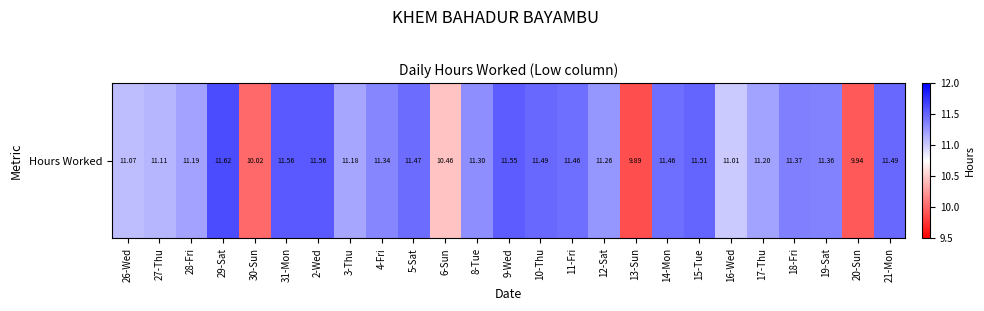

What is the difference between the maximum and minimum values?

1.7